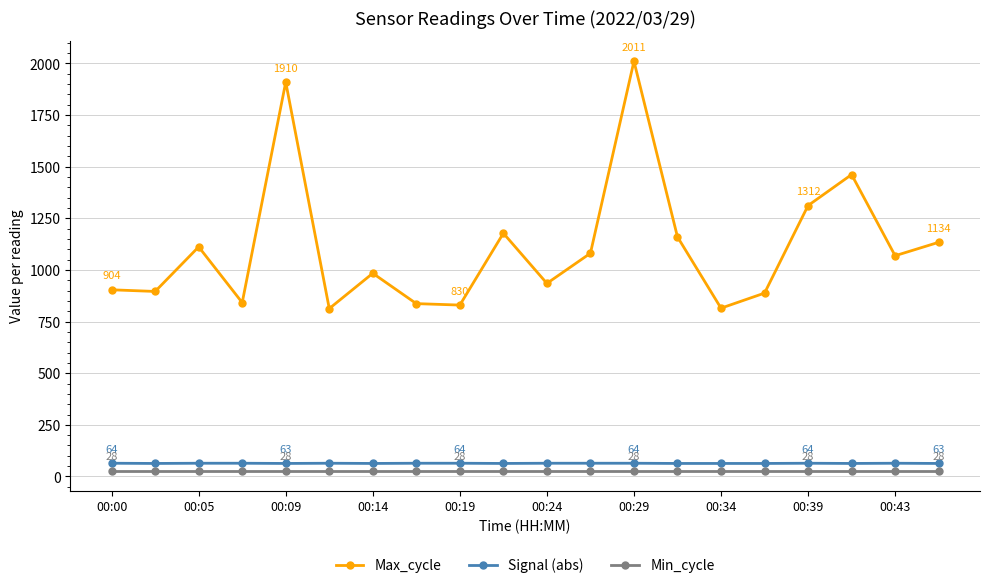

True or false: Signal (abs) has more than 1 interior local peaks.

True